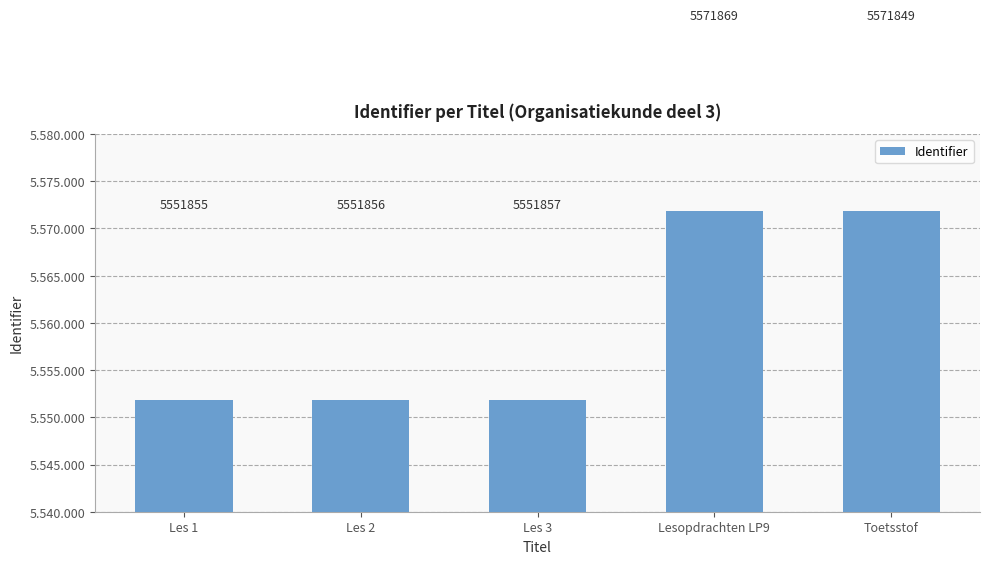

Reading right to left, list all the values displayed in this chart.

Toetsstof=5571849	Lesopdrachten LP9=5571869	Les 3=5551857	Les 2=5551856	Les 1=5551855